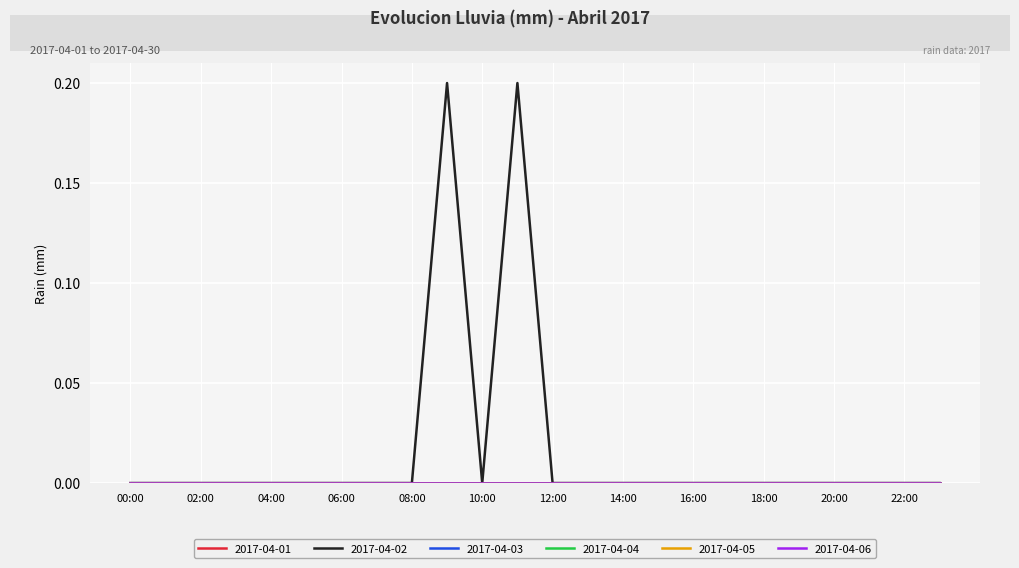

Is this an area chart (filled region under the line)?

No